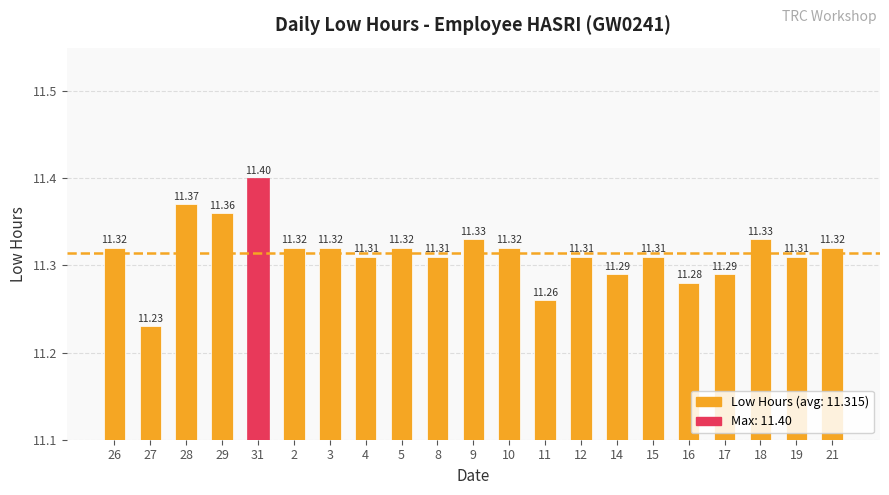

What is the difference between the maximum and minimum values?

0.2